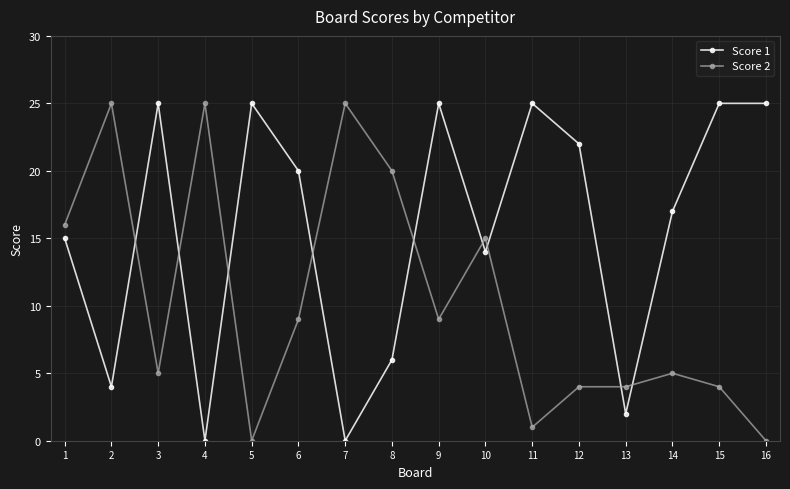

How many series are shown in this chart?

2